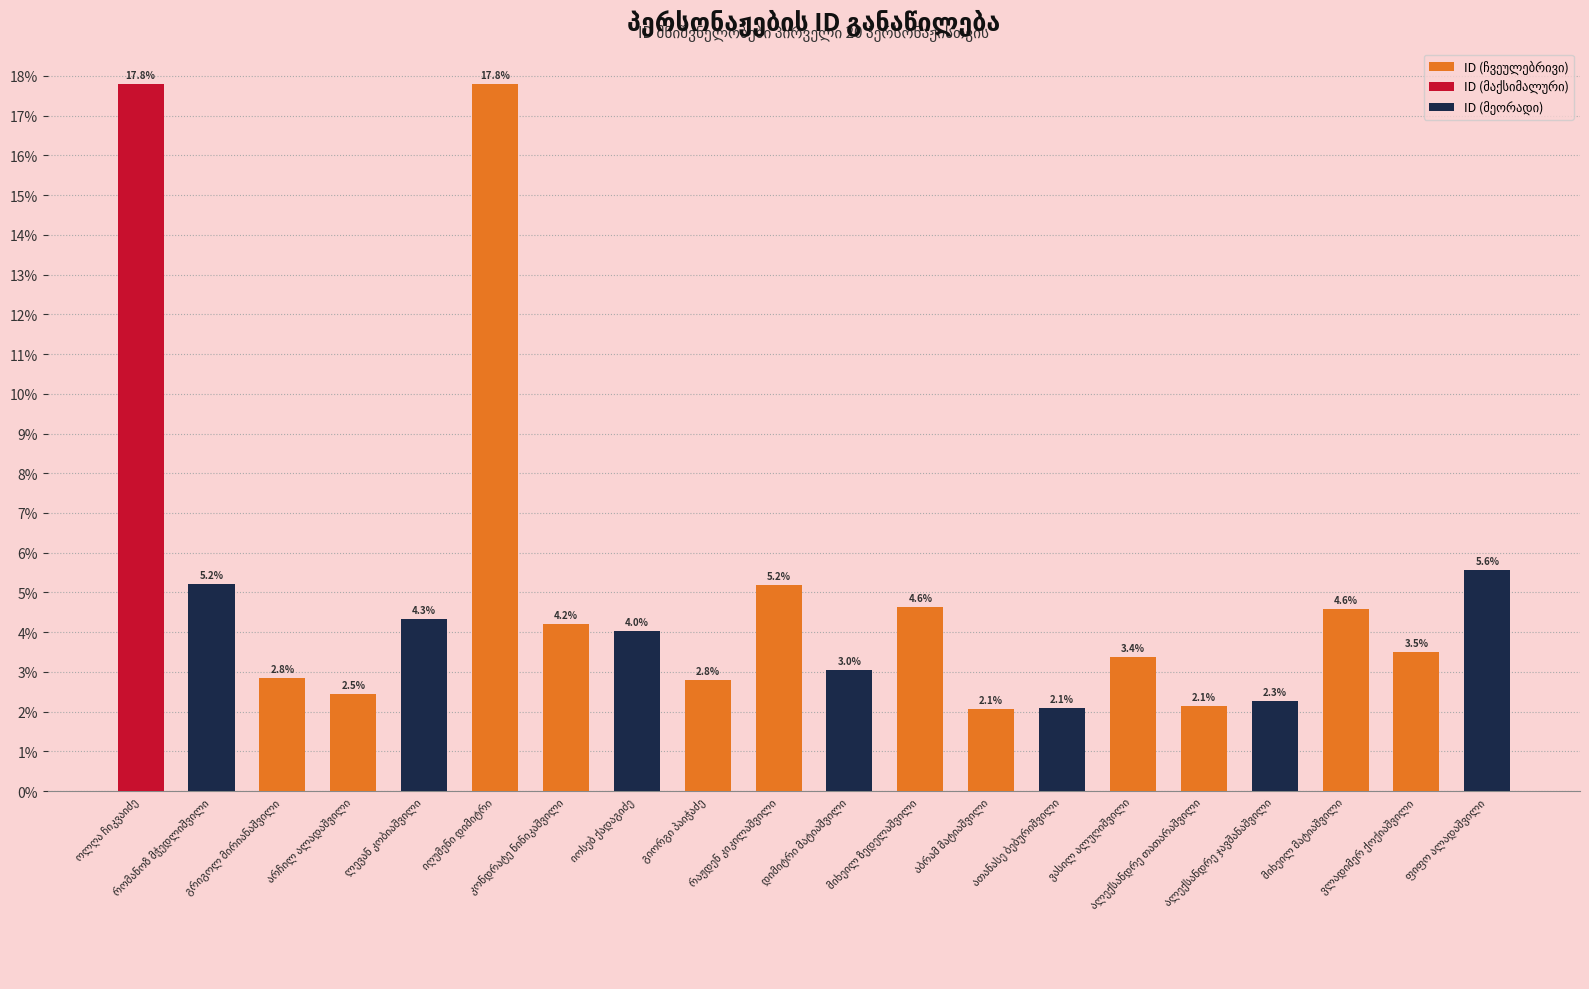

What is the value of the 12th bar from the left?

4.6